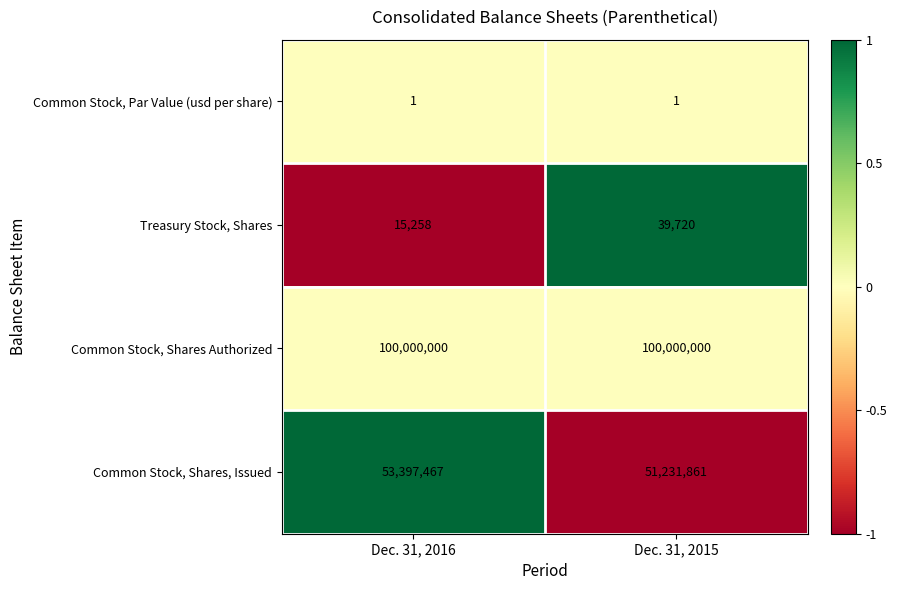

Count the number of data series in this chart.

4